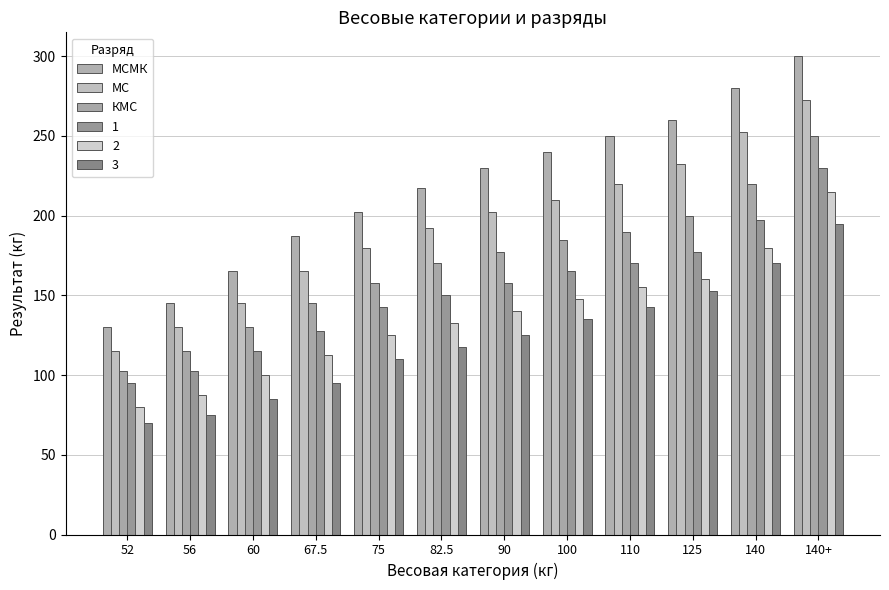

What is the average value of the МСМК series?

217.3